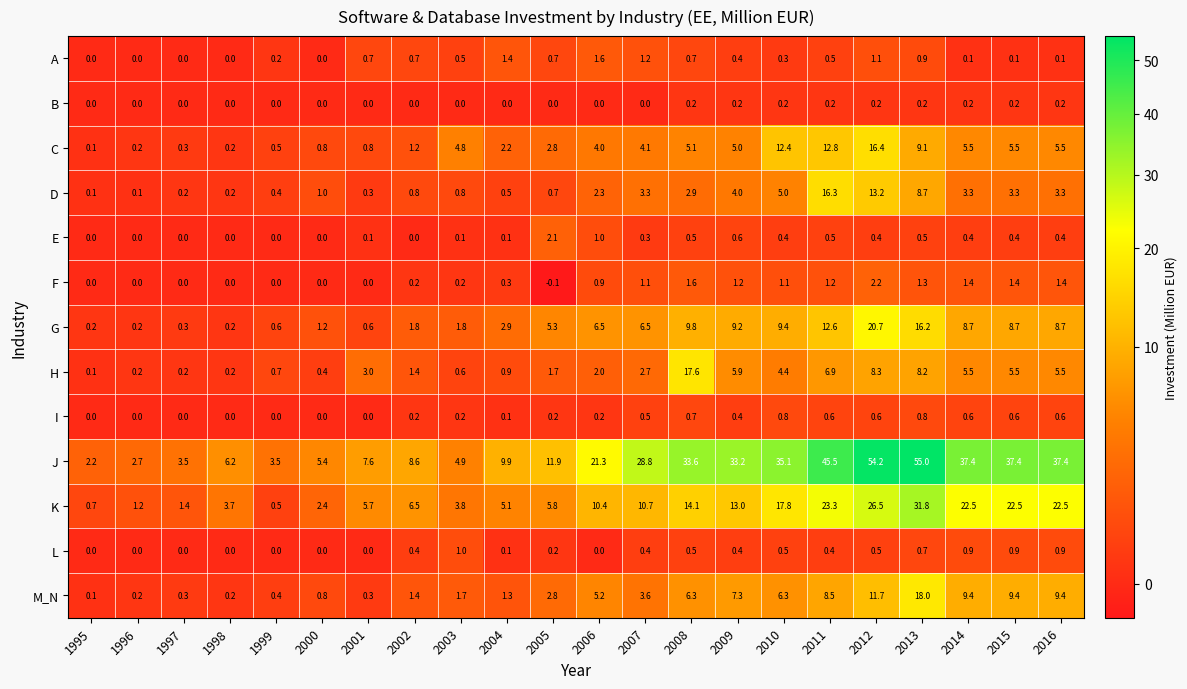

At how many categories does at least one series exceed 40?

3